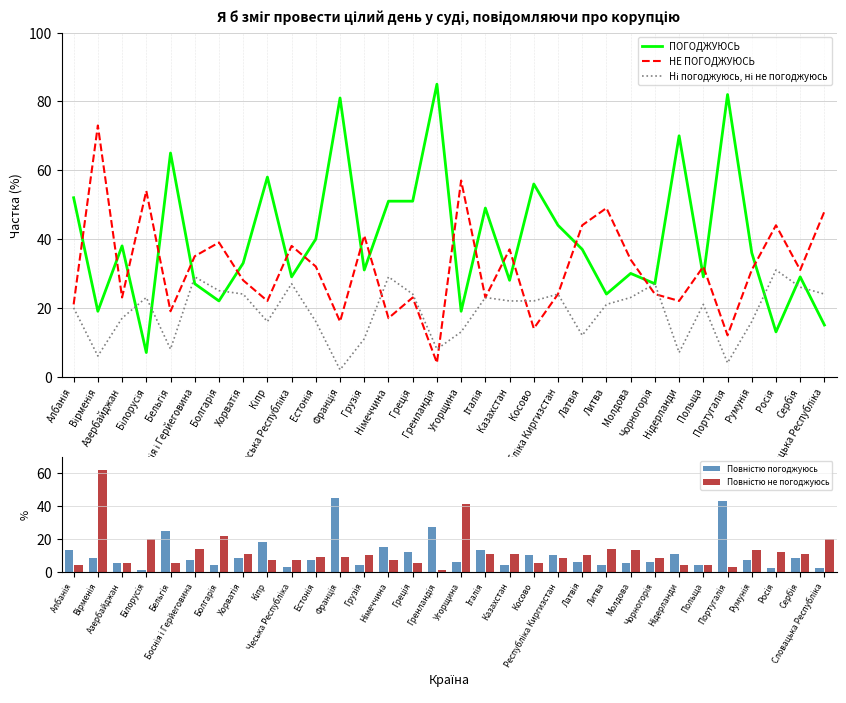

The value of НЕ ПОГОДЖУЮСЬ at Хорватія is 15. True or false?

False